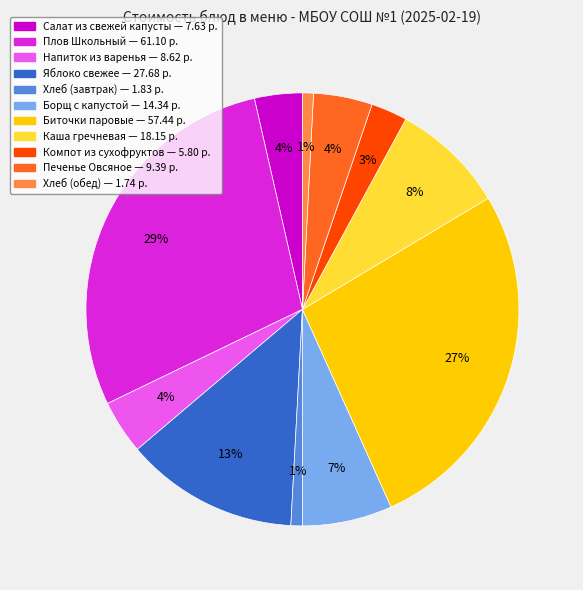

What is the largest slice in the pie chart?

Плов Школьный